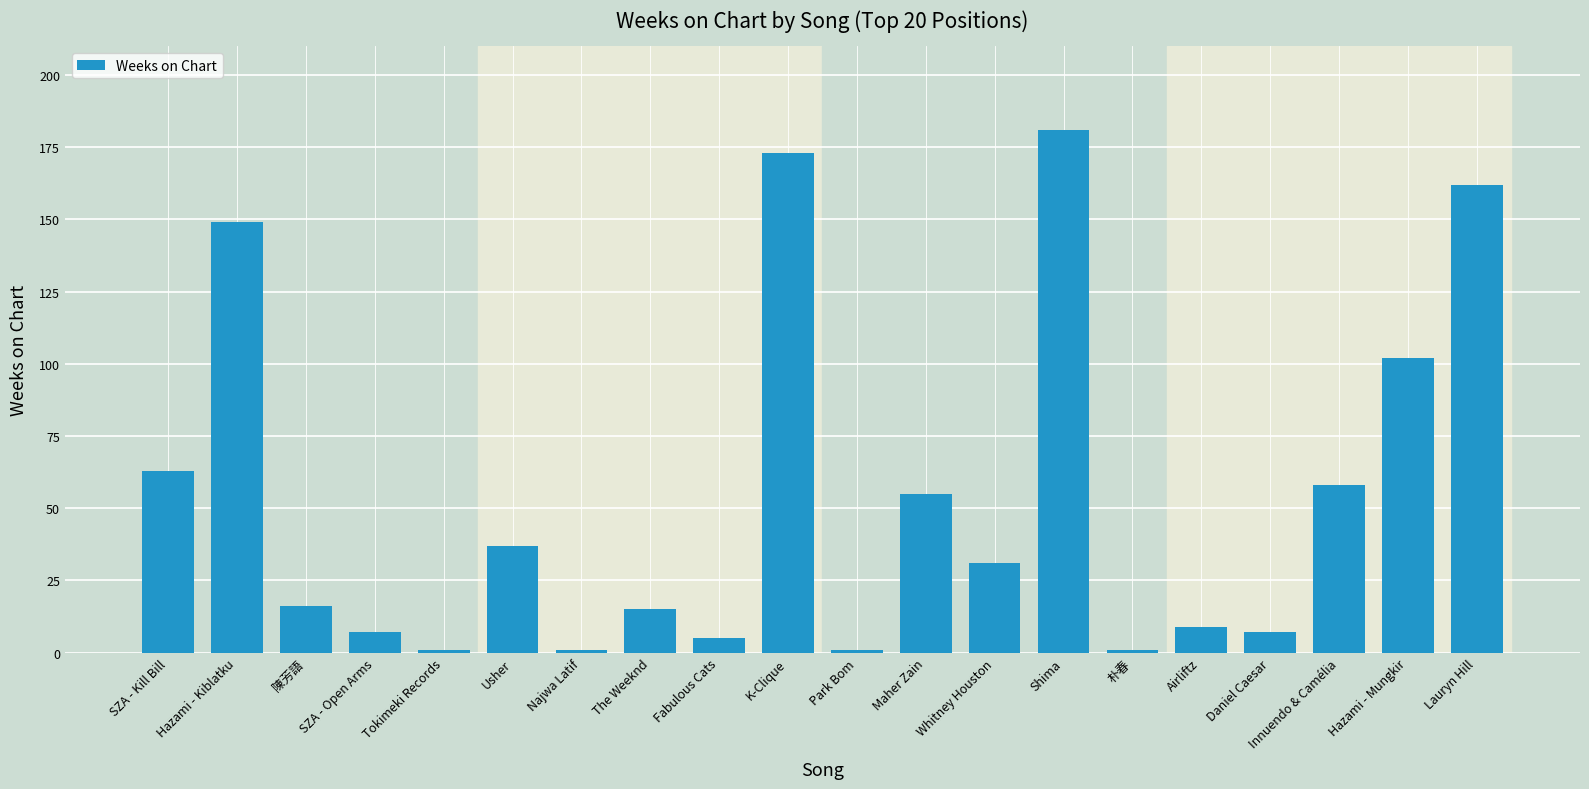

What is the minimum value shown in the chart?

1